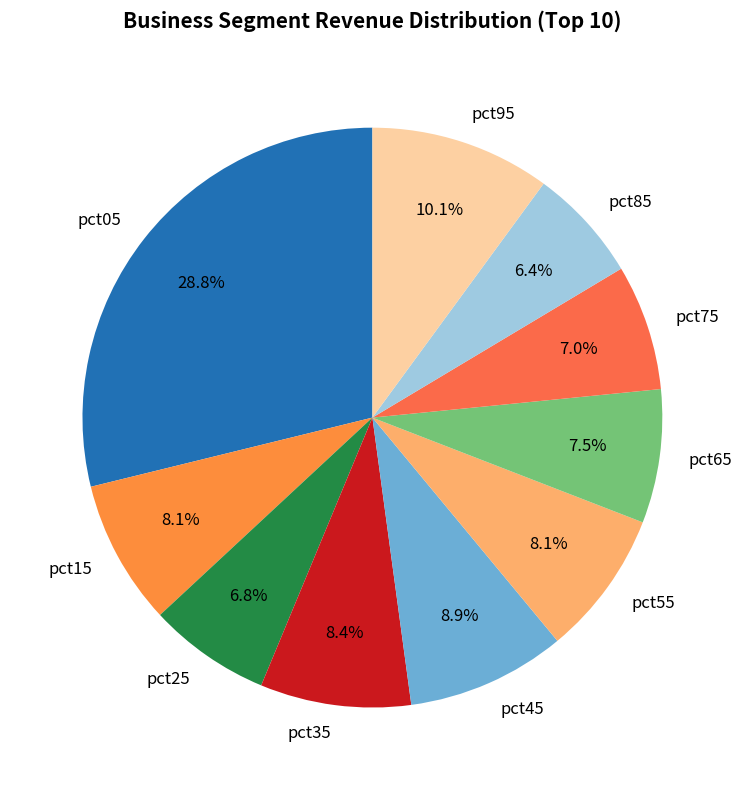

Which category has the biggest portion of the pie?

pct05